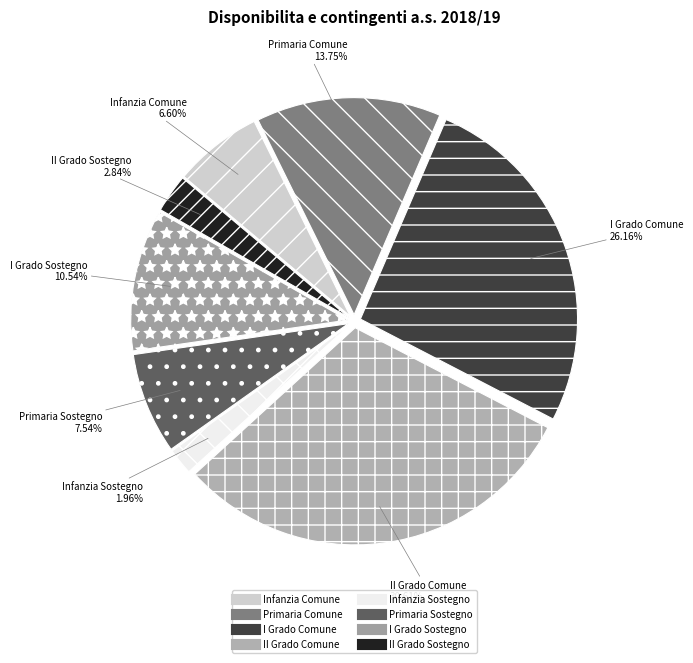

True or false: Infanzia Comune accounts for 7% of the total.

True